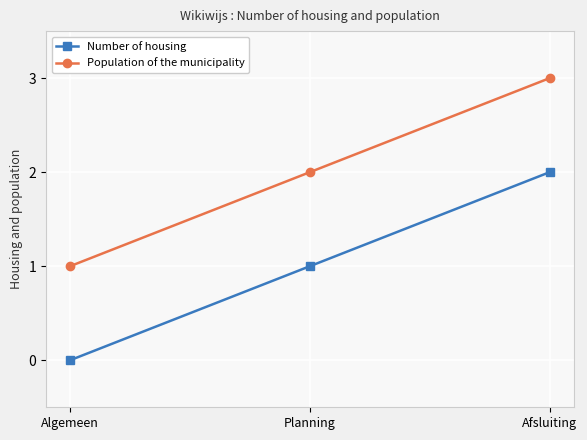

Rank the categories by Population of the municipality value from lowest to highest.

Algemeen, Planning, Afsluiting